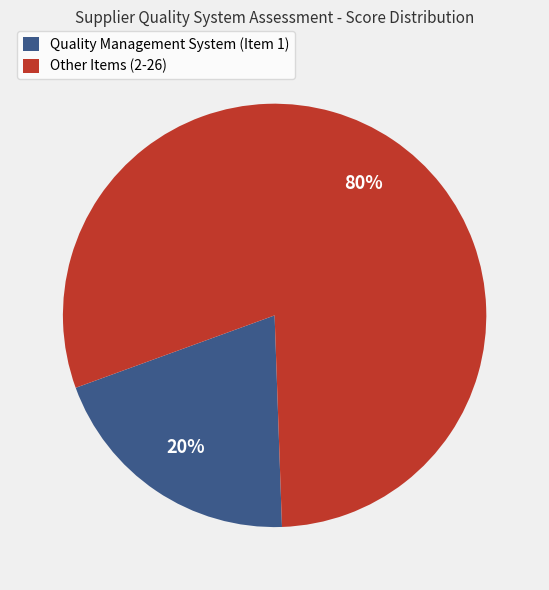

Rank the categories by value from highest to lowest.

Other Items (2-26), Quality Management System (Item 1)